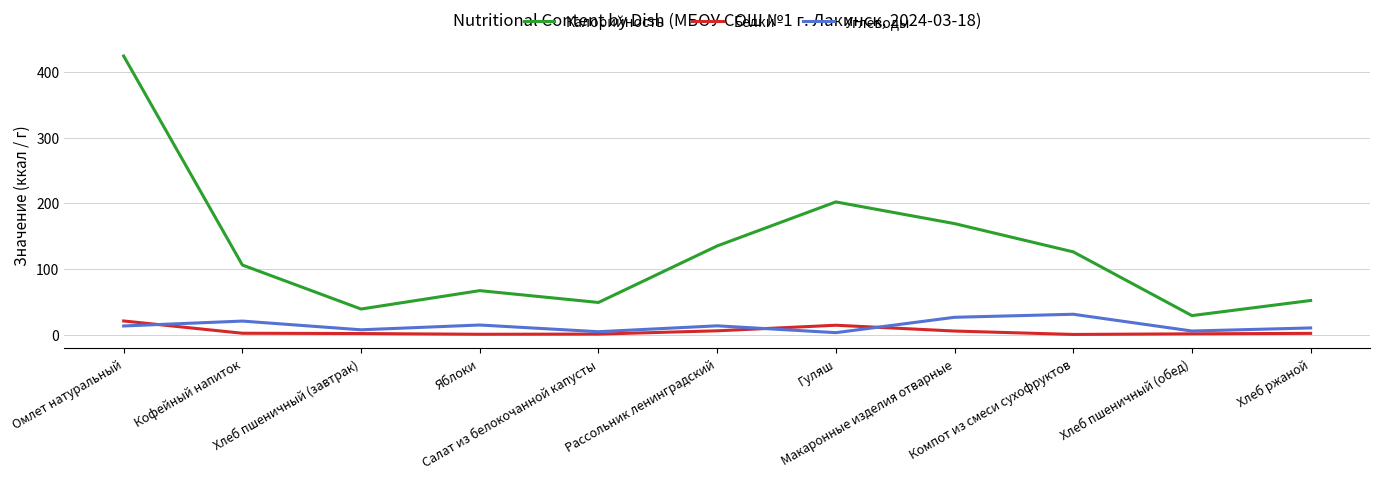

Which series has the largest range (max minus min)?

Калорийность